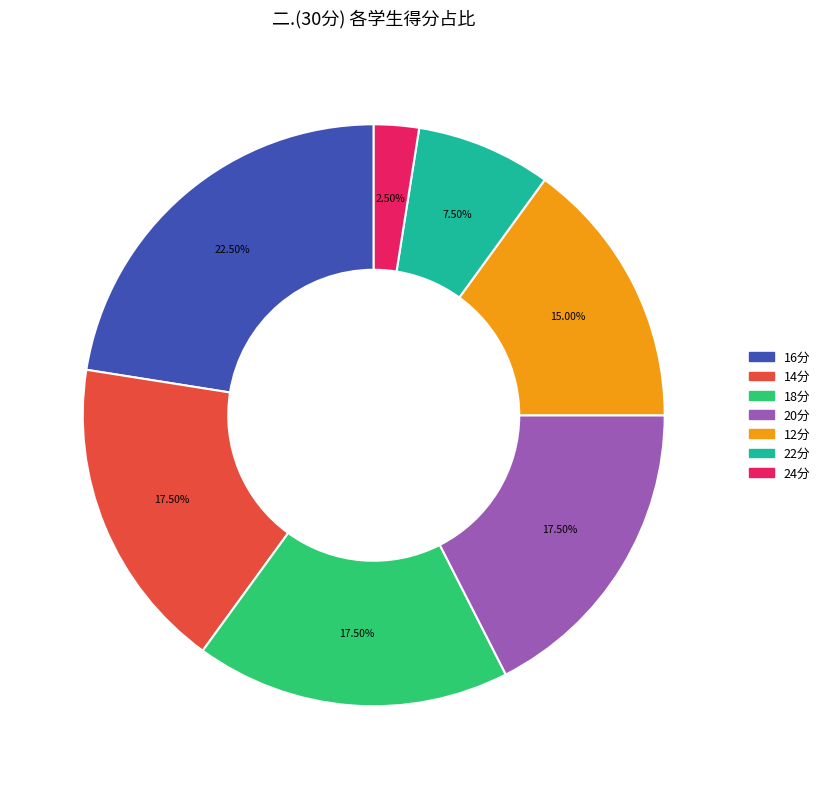

Does any single category account for the majority?

No